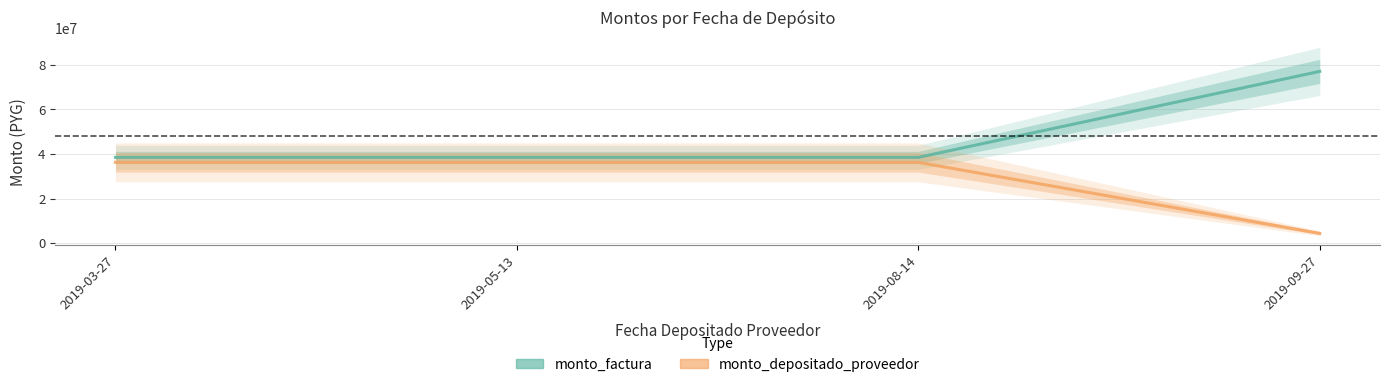

What is the average value of the monto_factura series?

48152500